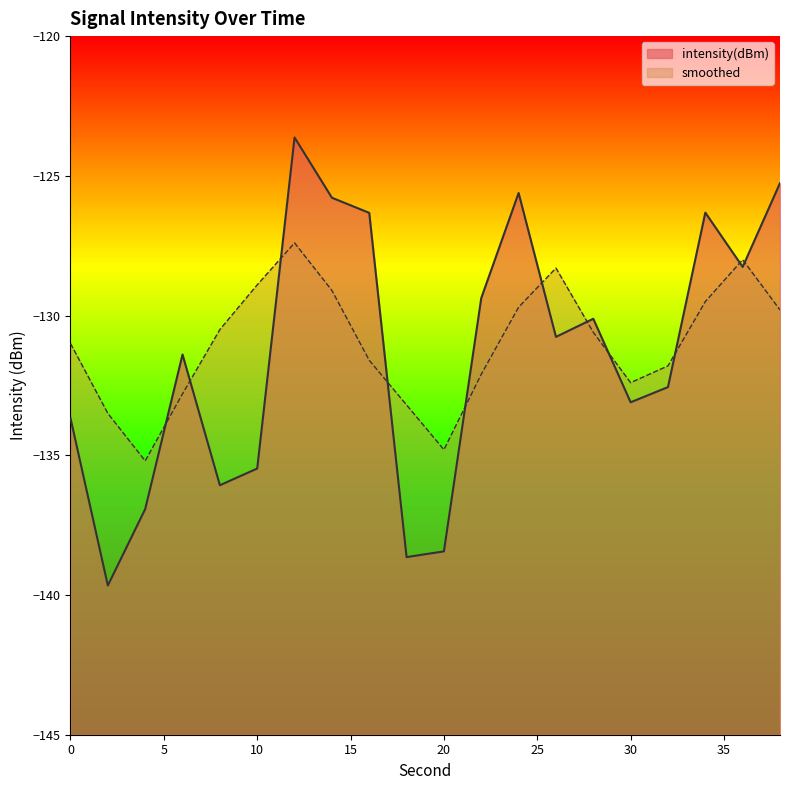

Reading left to right, what are all the values shown in this chart?

intensity(dBm): 0=-133.7	2=-139.7	4=-136.9	6=-131.4	8=-136.1	10=-135.5	12=-123.6	14=-125.8	16=-126.3	18=-138.6	20=-138.4	22=-129.4	24=-125.6	26=-130.8	28=-130.1	30=-133.1	32=-132.6	34=-126.3	36=-128.3	38=-125.3
smoothed: 0=-131.0	2=-133.5	4=-135.2	6=-132.8	8=-130.5	10=-128.9	12=-127.4	14=-129.1	16=-131.6	18=-133.2	20=-134.8	22=-132.1	24=-129.7	26=-128.3	28=-130.6	30=-132.4	32=-131.8	34=-129.5	36=-128.0	38=-129.8